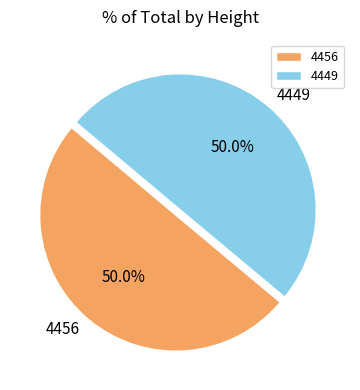

What is the ratio of the value at 4456 to the value at 4449?

1.0